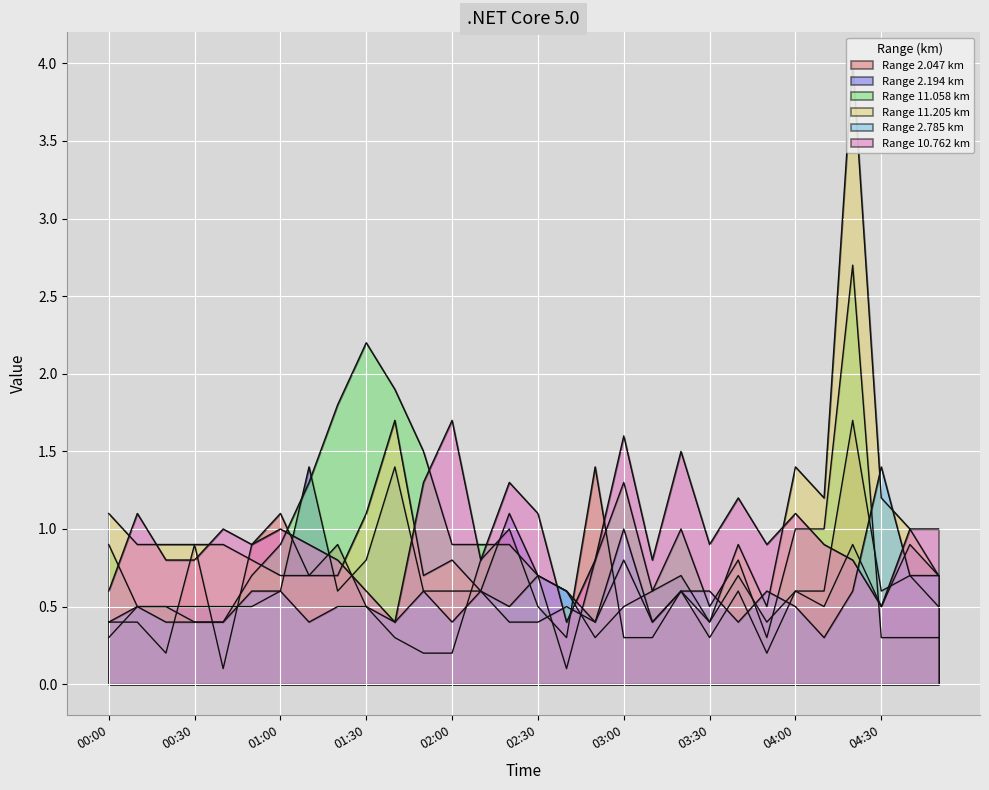

What position from the right is 03:40?

8